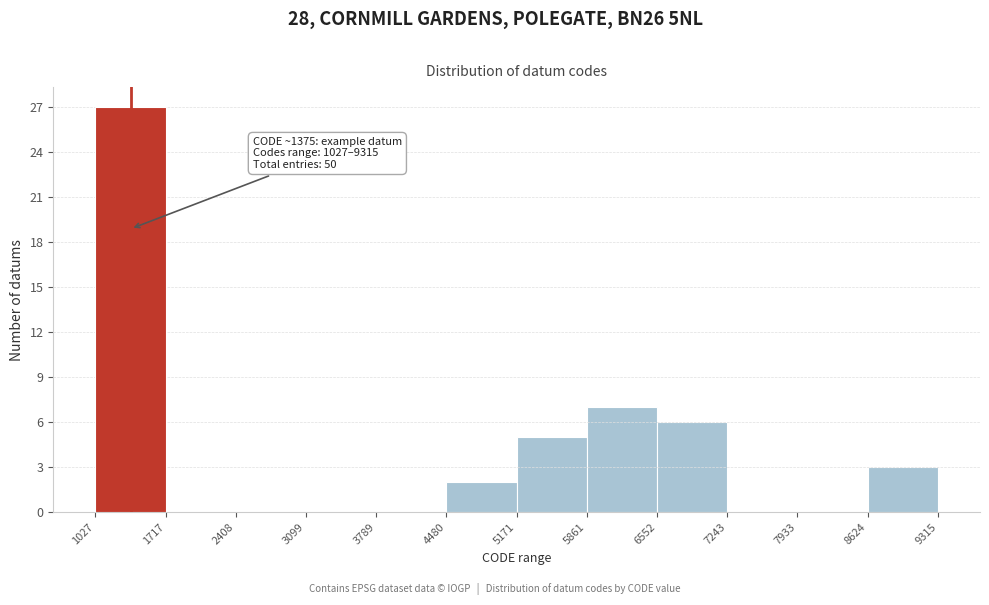

Which range on the x-axis has the tallest bar?

1027 to 1717